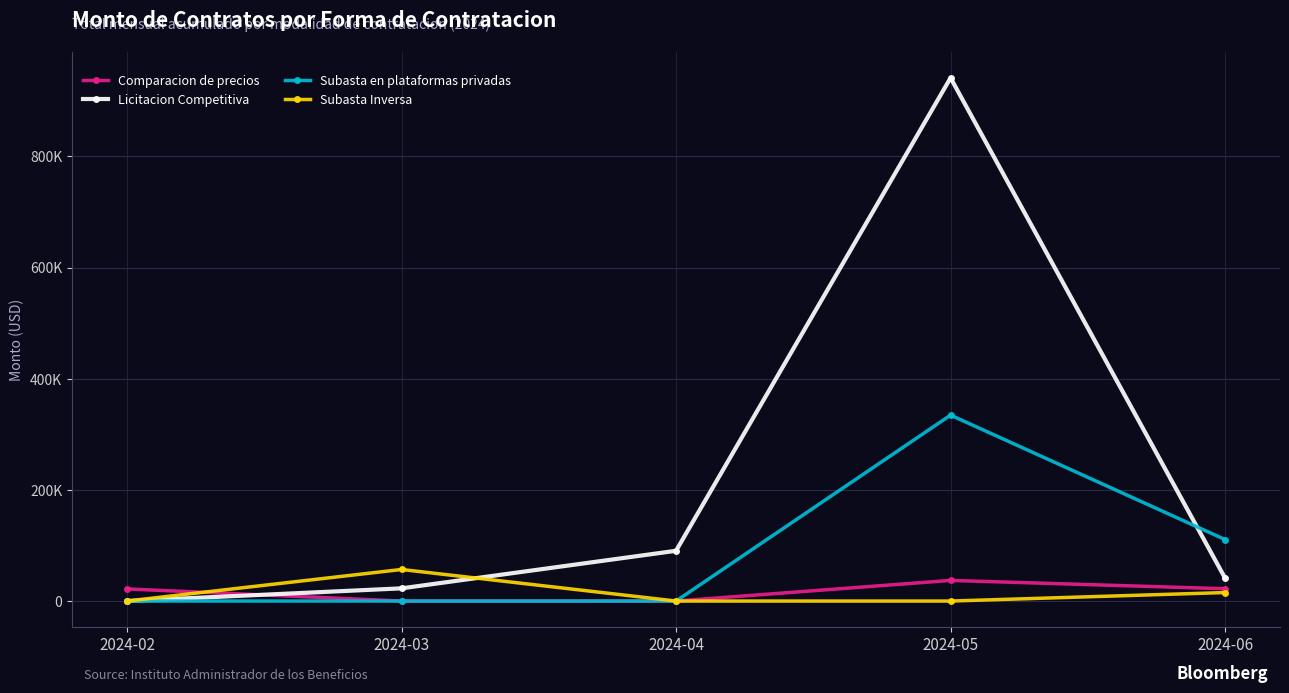

Between 2024-02 and 2024-04, which series saw the biggest shift?

Licitacion Competitiva